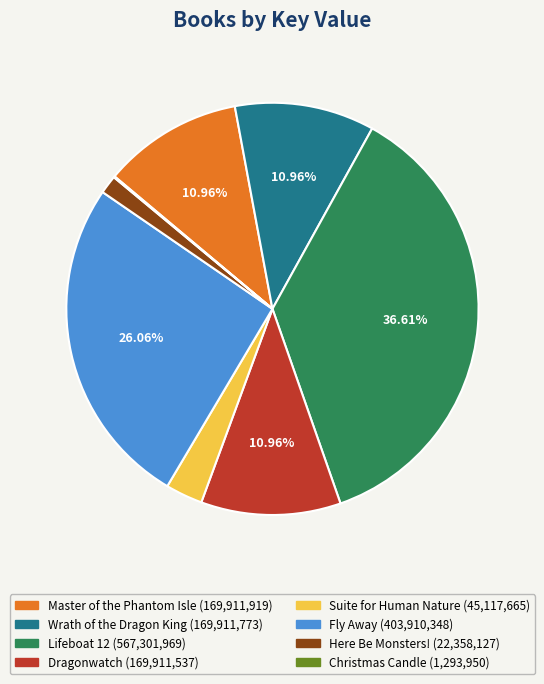

Combined, do Lifeboat 12 and Master of the Phantom Isle account for over 50%?

No